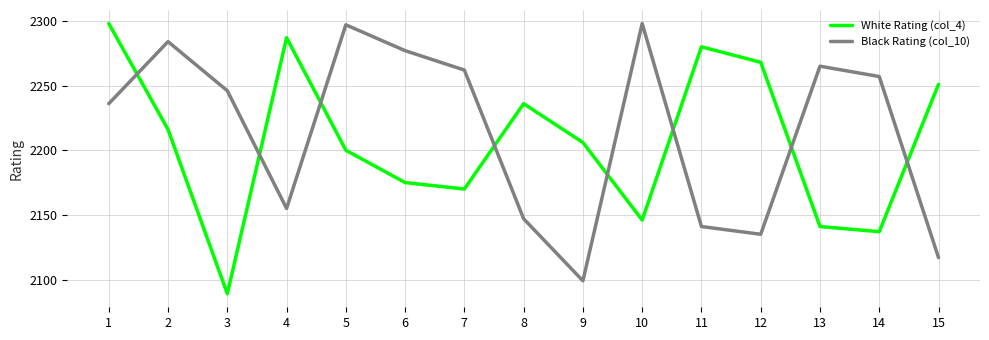

List the series in order of their overall mean, highest first.

Black Rating (col_10), White Rating (col_4)